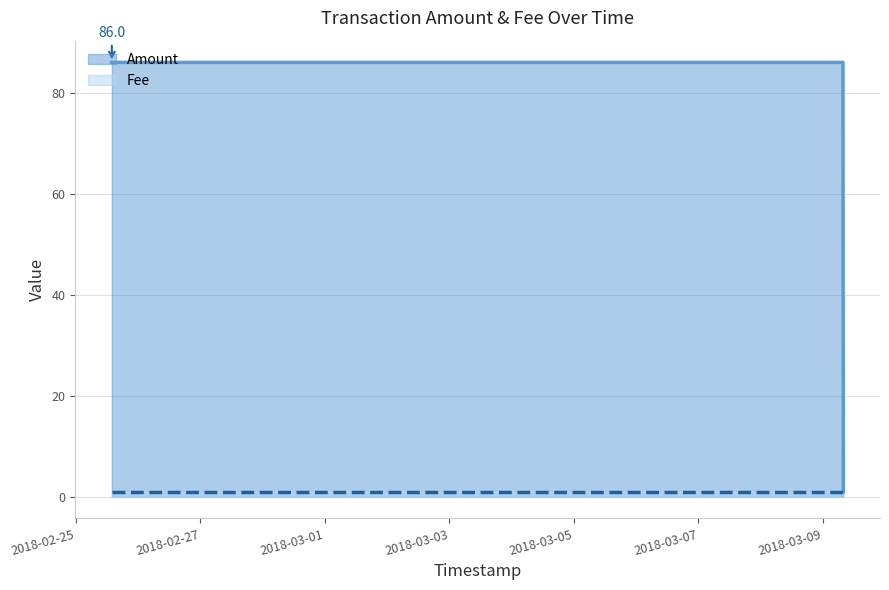

What is the label of the 3rd point from the left?

2018-03-09 07:57:22